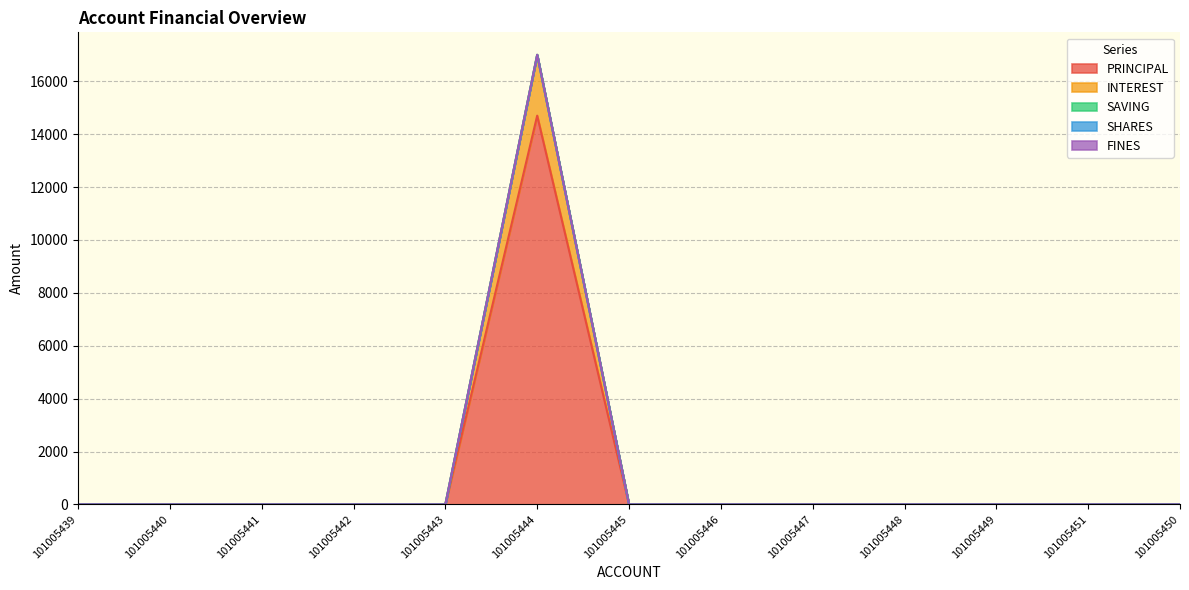

Reading left to right, what are all the values shown in this chart?

PRINCIPAL: 0	0	0	0	0	14700	0	0	0	0	0	0	0
INTEREST: 0	0	0	0	0	2300	0	0	0	0	0	0	0
SAVING: 0	0	0	0	0	0	0	0	0	0	0	0	0
SHARES: 0	0	0	0	0	0	0	0	0	0	0	0	0
FINES: 0	0	0	0	0	0	0	0	0	0	0	0	0